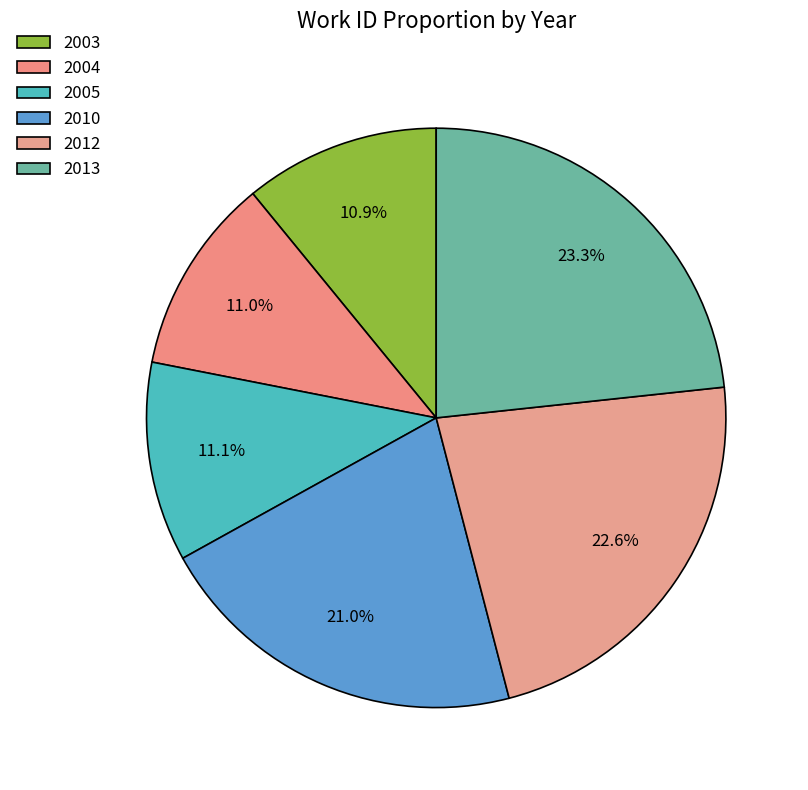

Combined, what portion of the pie is 2013 and 2012?

45.9%